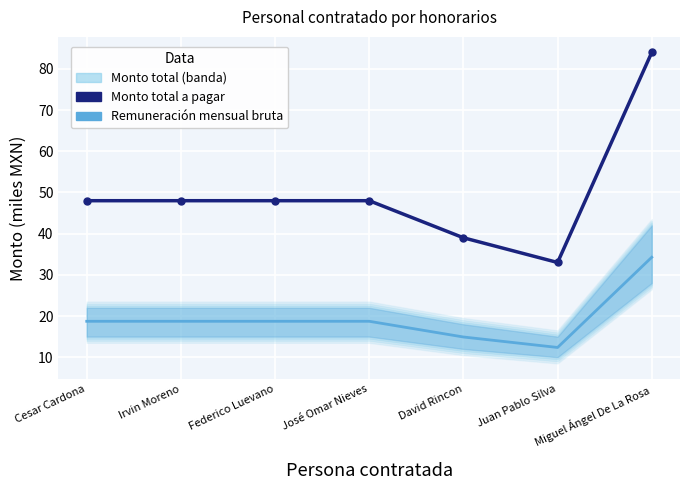

What is the difference between the maximum and minimum values in the Monto total a pagar series?

51.0